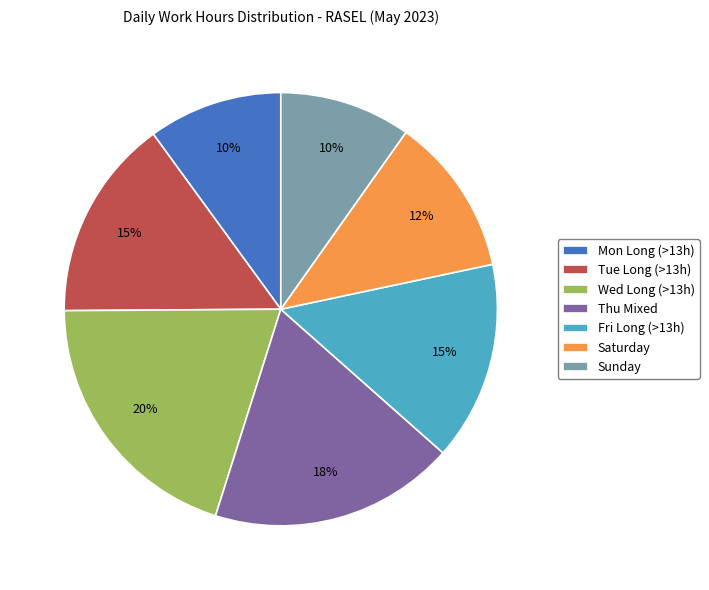

Which has a higher value, Thu Mixed or Saturday?

Thu Mixed